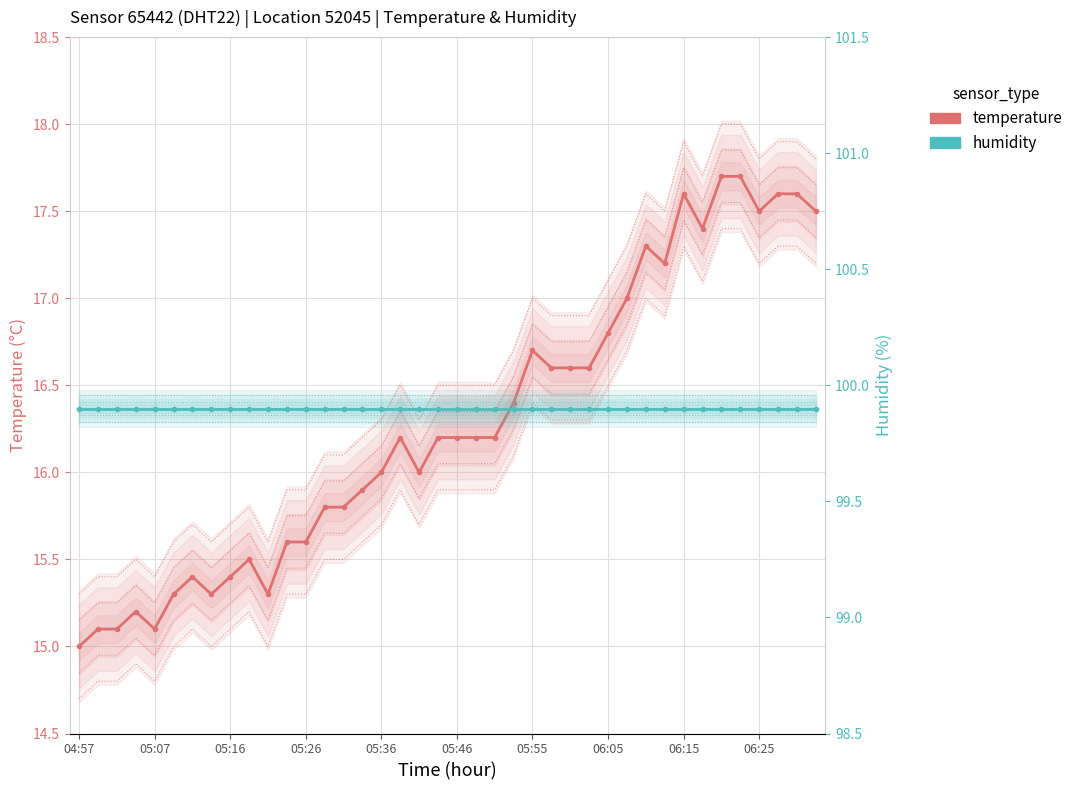

Which category has the highest value in the humidity series?

04:57